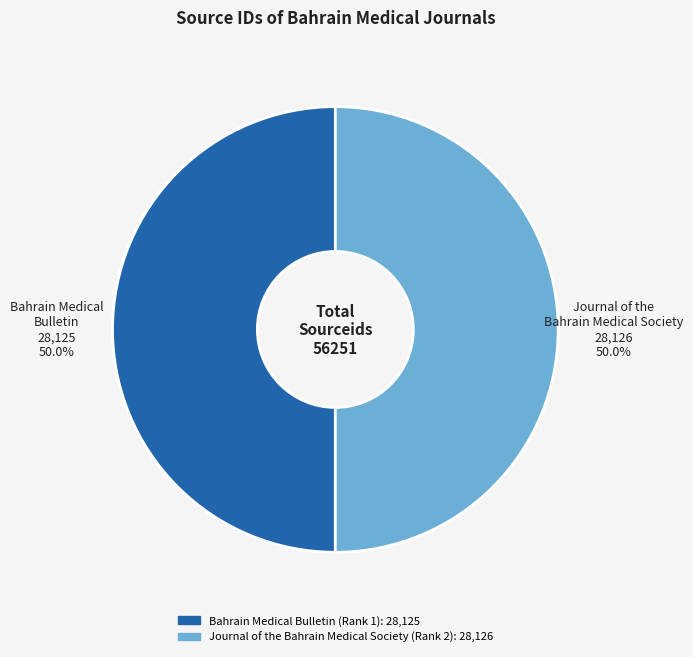

What portion of the pie excludes Bahrain Medical Bulletin (Rank 1)?

50.0%